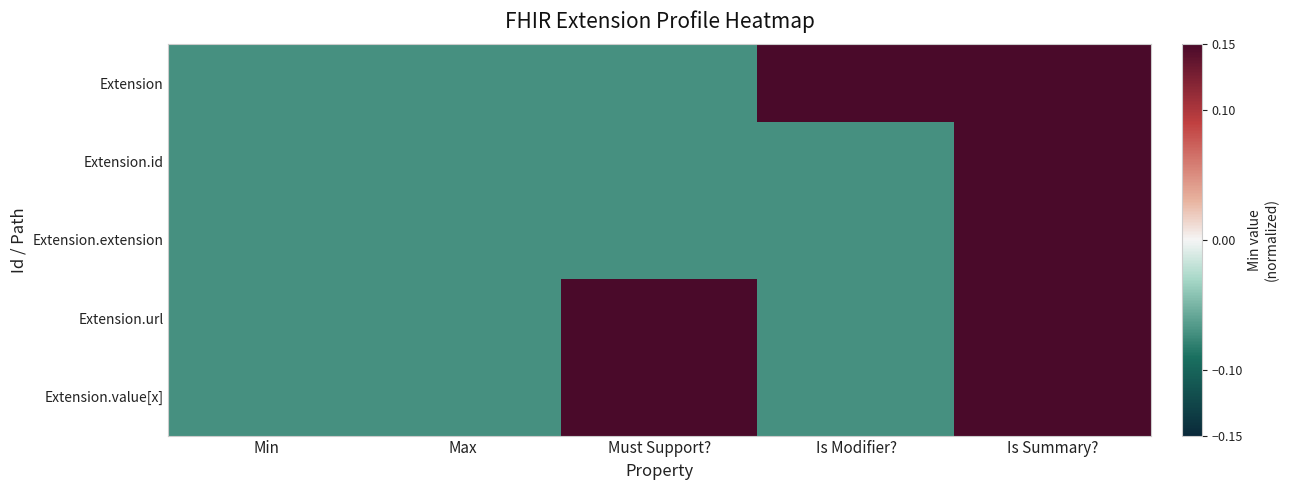

What is the greatest value displayed?

0.1